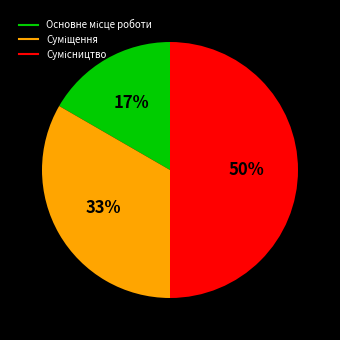

To the nearest percent, what is the difference between the largest and smallest slice percentages?

33%